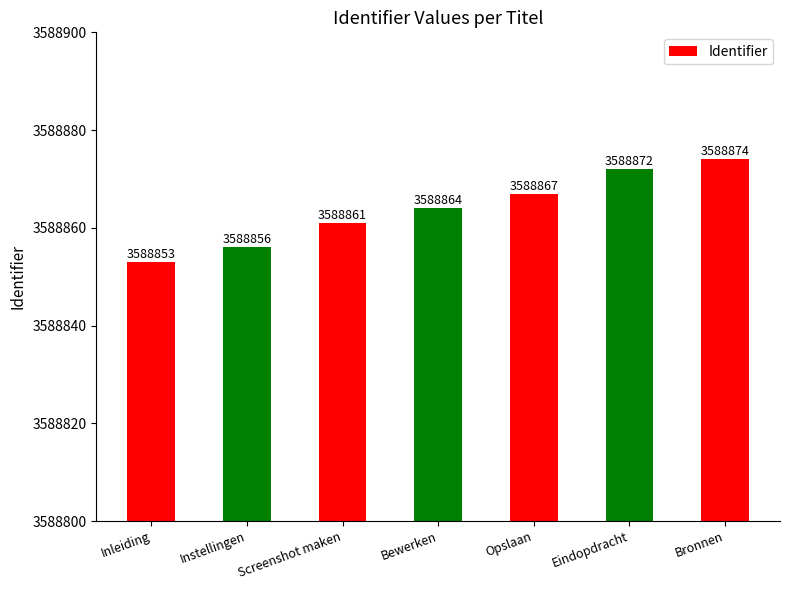

Which category has the highest value across all series?

Bronnen